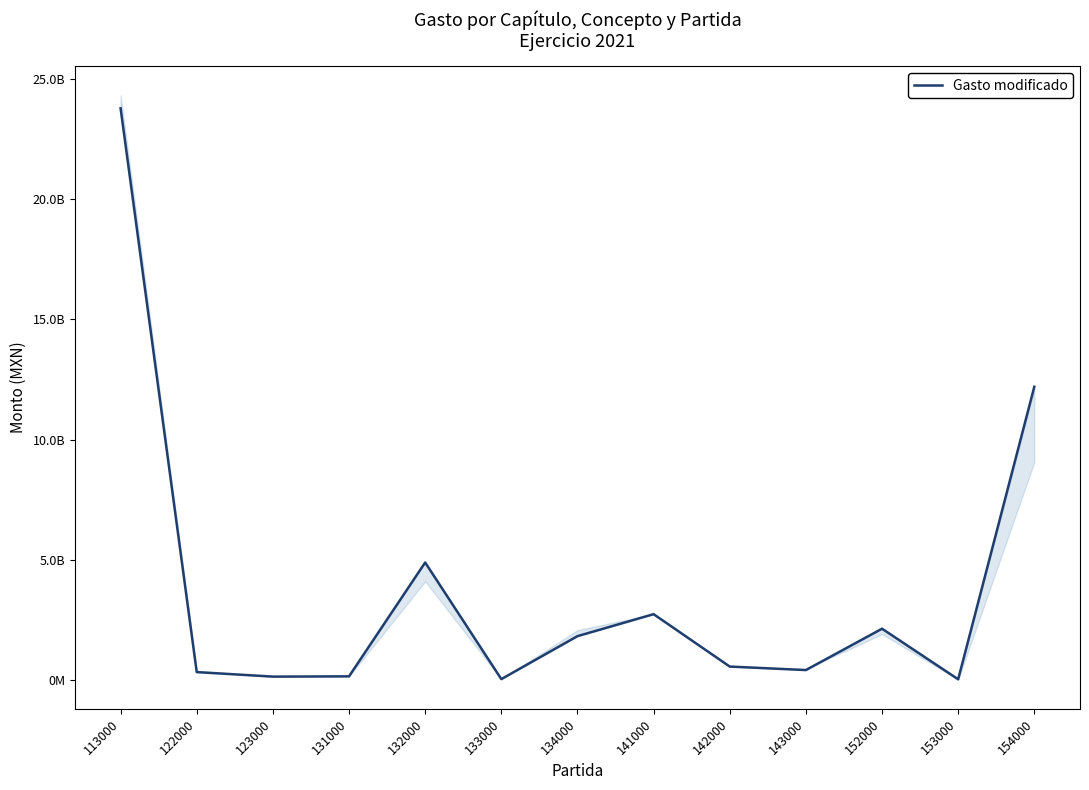

What is the sum of all values?

49255029892.2